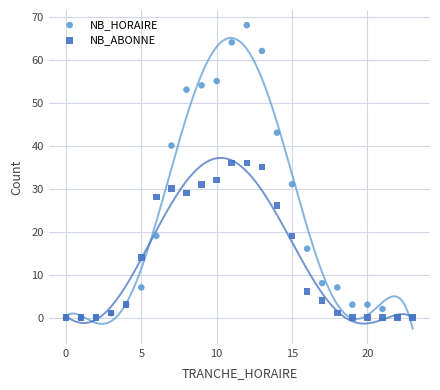

What are all the series names shown in the legend?

NB_HORAIRE, NB_ABONNE